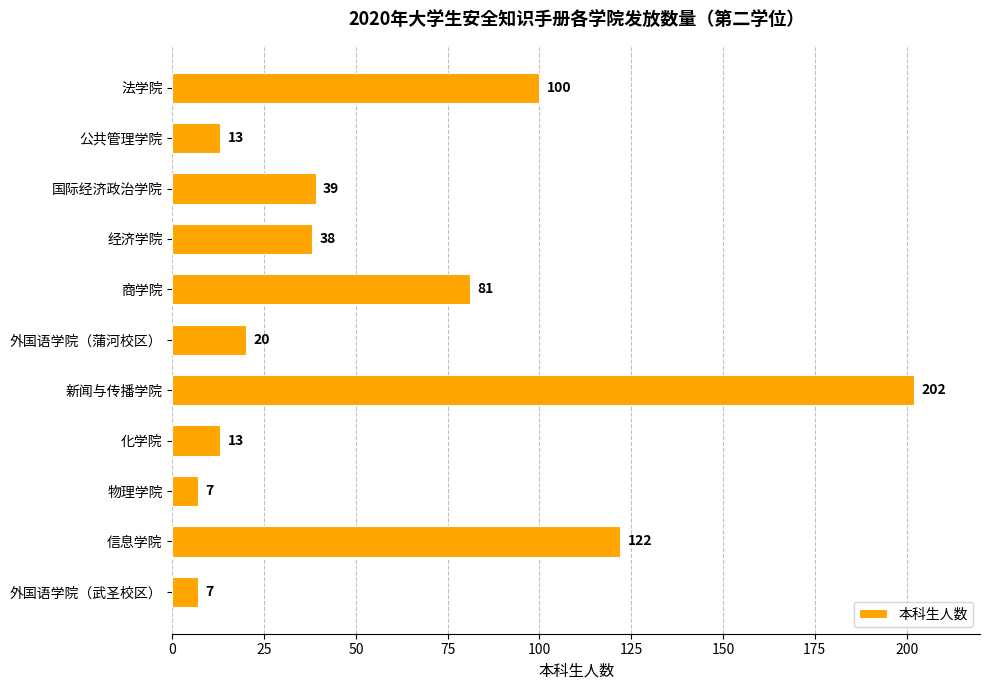

At which category does the chart reach its peak across all series?

新闻与传播学院